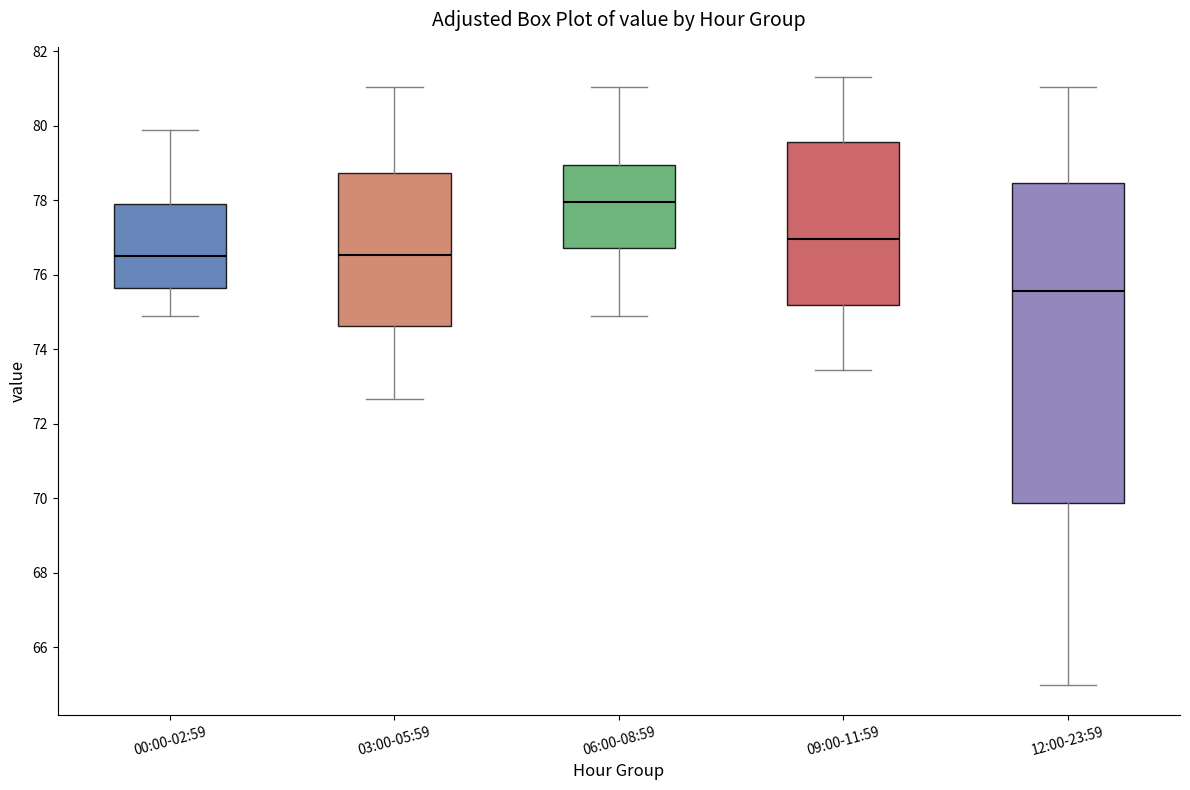

Where is the lower edge of the box for 12:00-23:59 on the y-axis? The values are not printed on the chart, so give them approximately, as read against the axis.

69.8